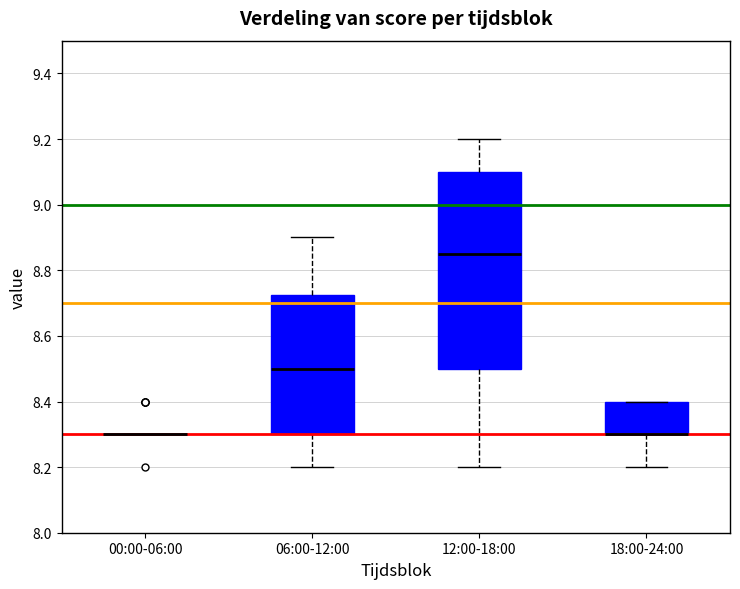

Reading left to right, transcribe this box plot: for each box, give where its median line is, the range the box spans, and where its two whiskers end, as read against the y-axis. The values are not printed on the chart, so give them approximately, as read against the axis.

00:00-06:00: box collapsed to a line at 8.30, whiskers 8.30 to 8.30
06:00-12:00: median 8.50, box 8.30 to 8.72, whiskers 8.20 to 8.90
12:00-18:00: median 8.86, box 8.50 to 9.10, whiskers 8.20 to 9.20
18:00-24:00: median 8.30 (drawn on the box's lower edge), box 8.30 to 8.40, whiskers 8.20 to 8.40